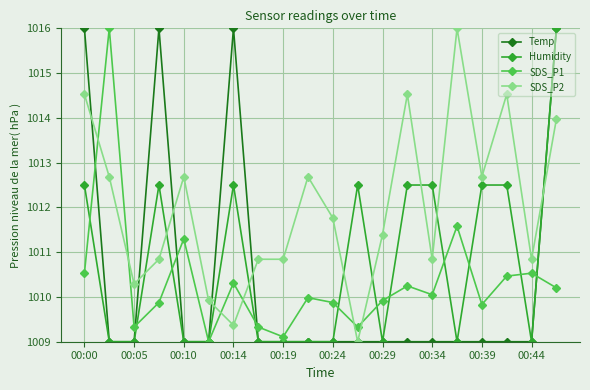

At how many categories does at least one series exceed 1013?

8